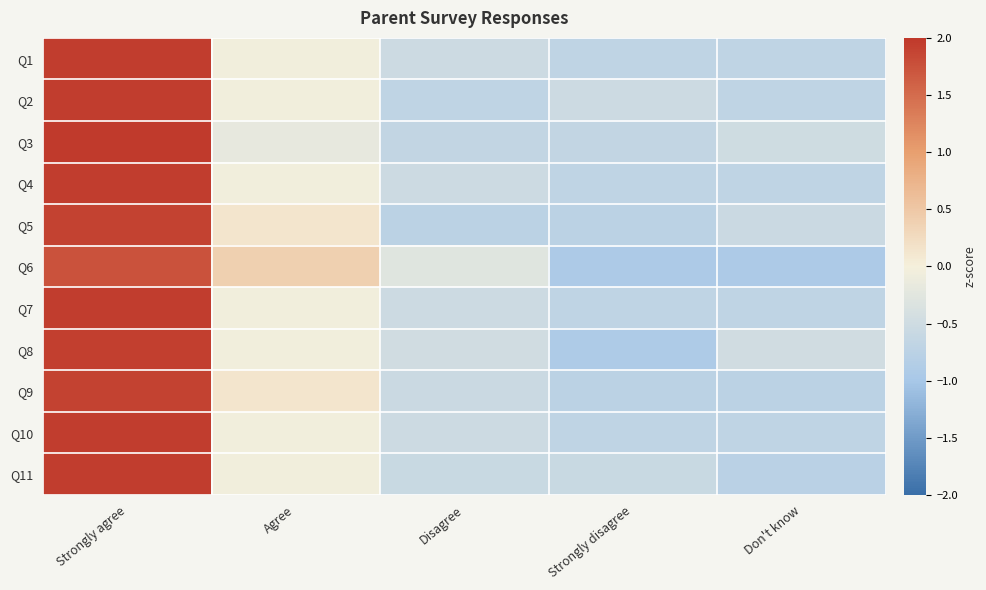

What is the total value across all series at Don't know?

-7.4